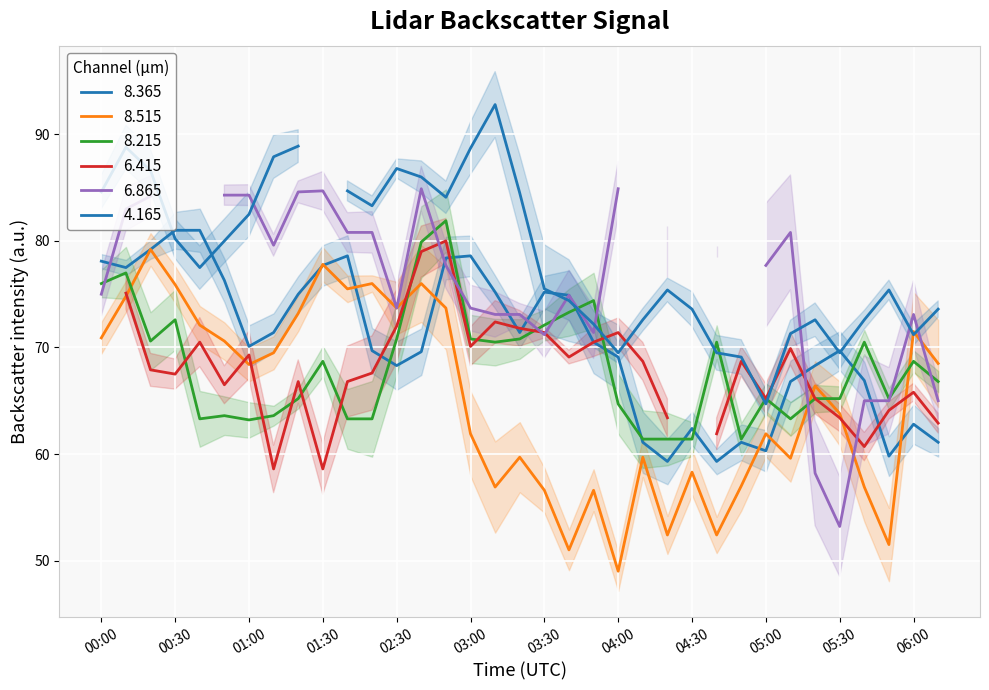

How many data points in   8.515 are above 66?

18